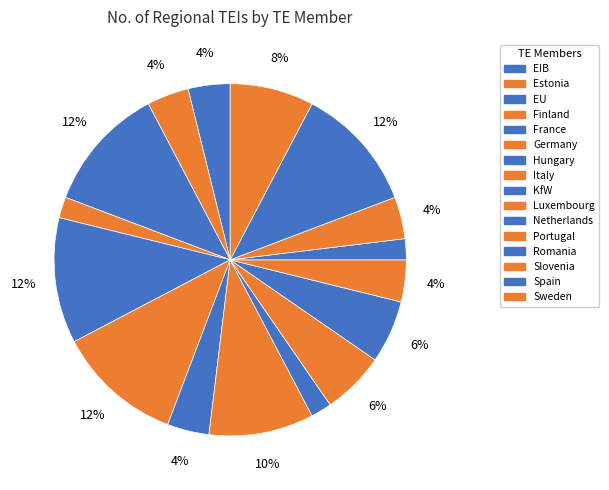

How many slices are in this pie chart?

16